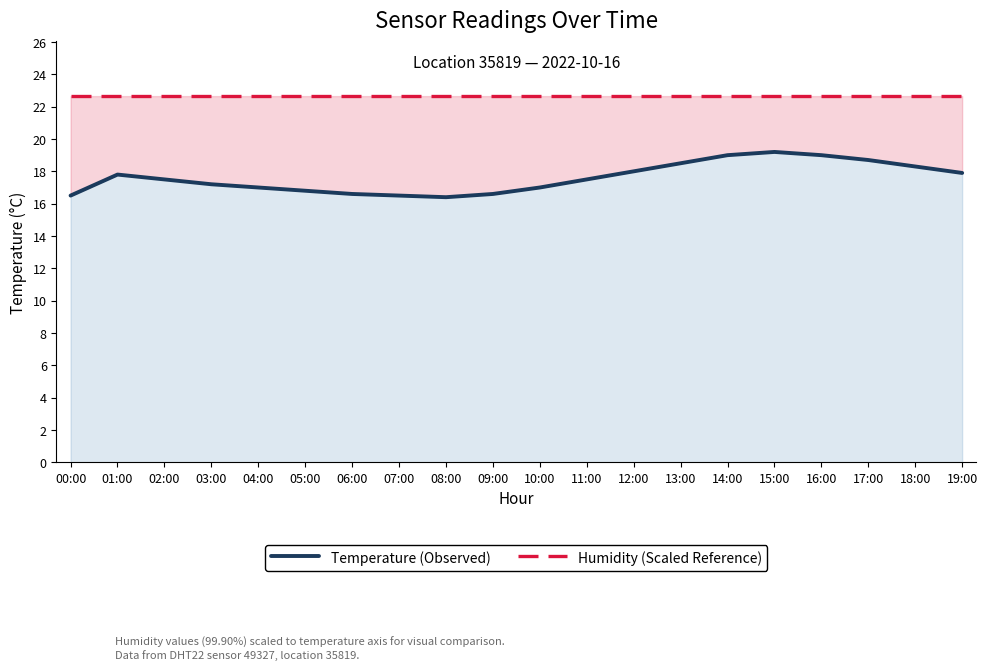

True or false: Temperature (Observed) and Humidity (Scaled Reference) cross at least once.

False